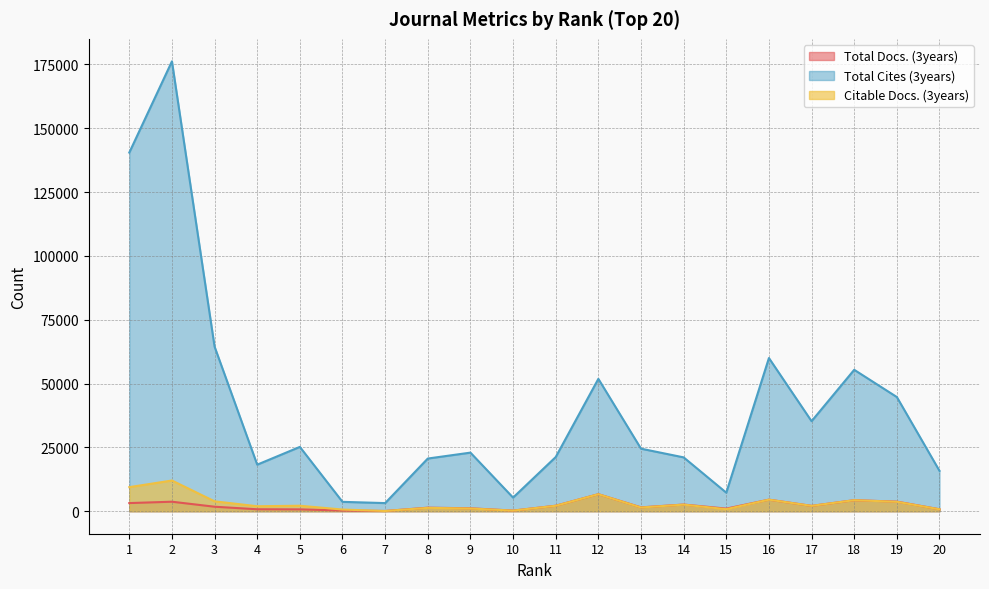

How many lines are shown in the chart?

3